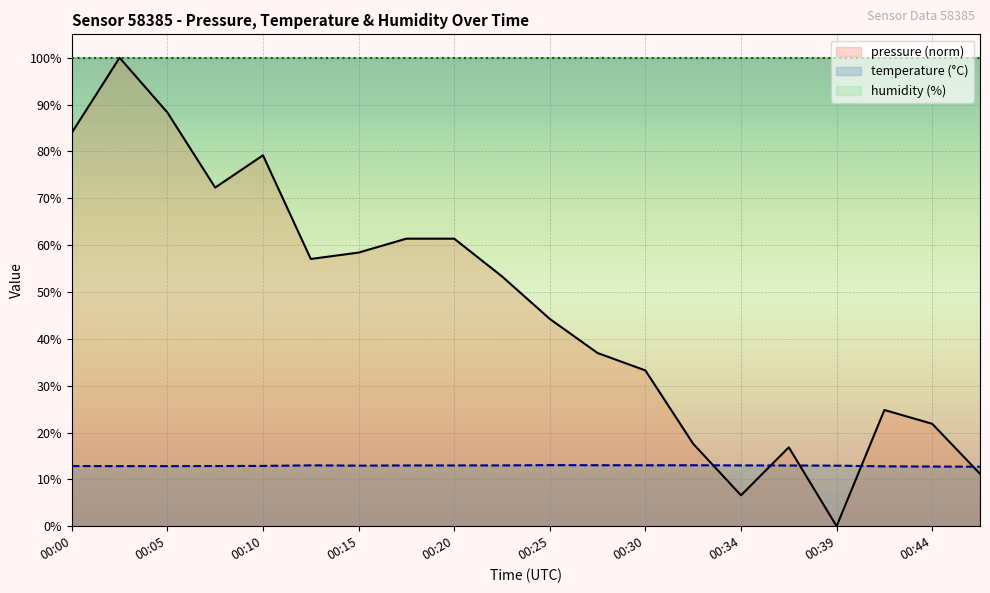

How many interior local valleys does the pressure series have?

4